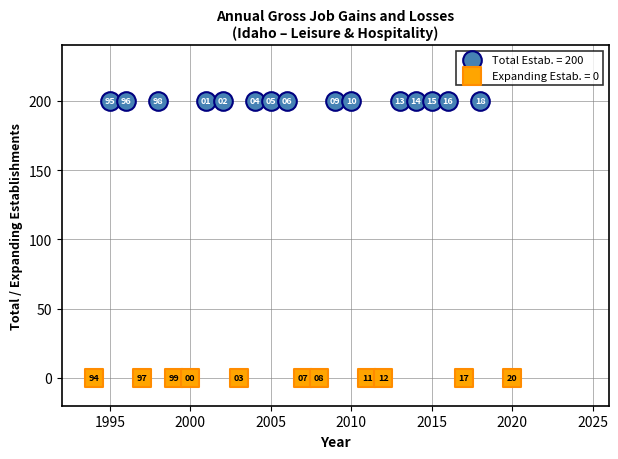

Which series contains the highest Y value?

Total Estab. = 200